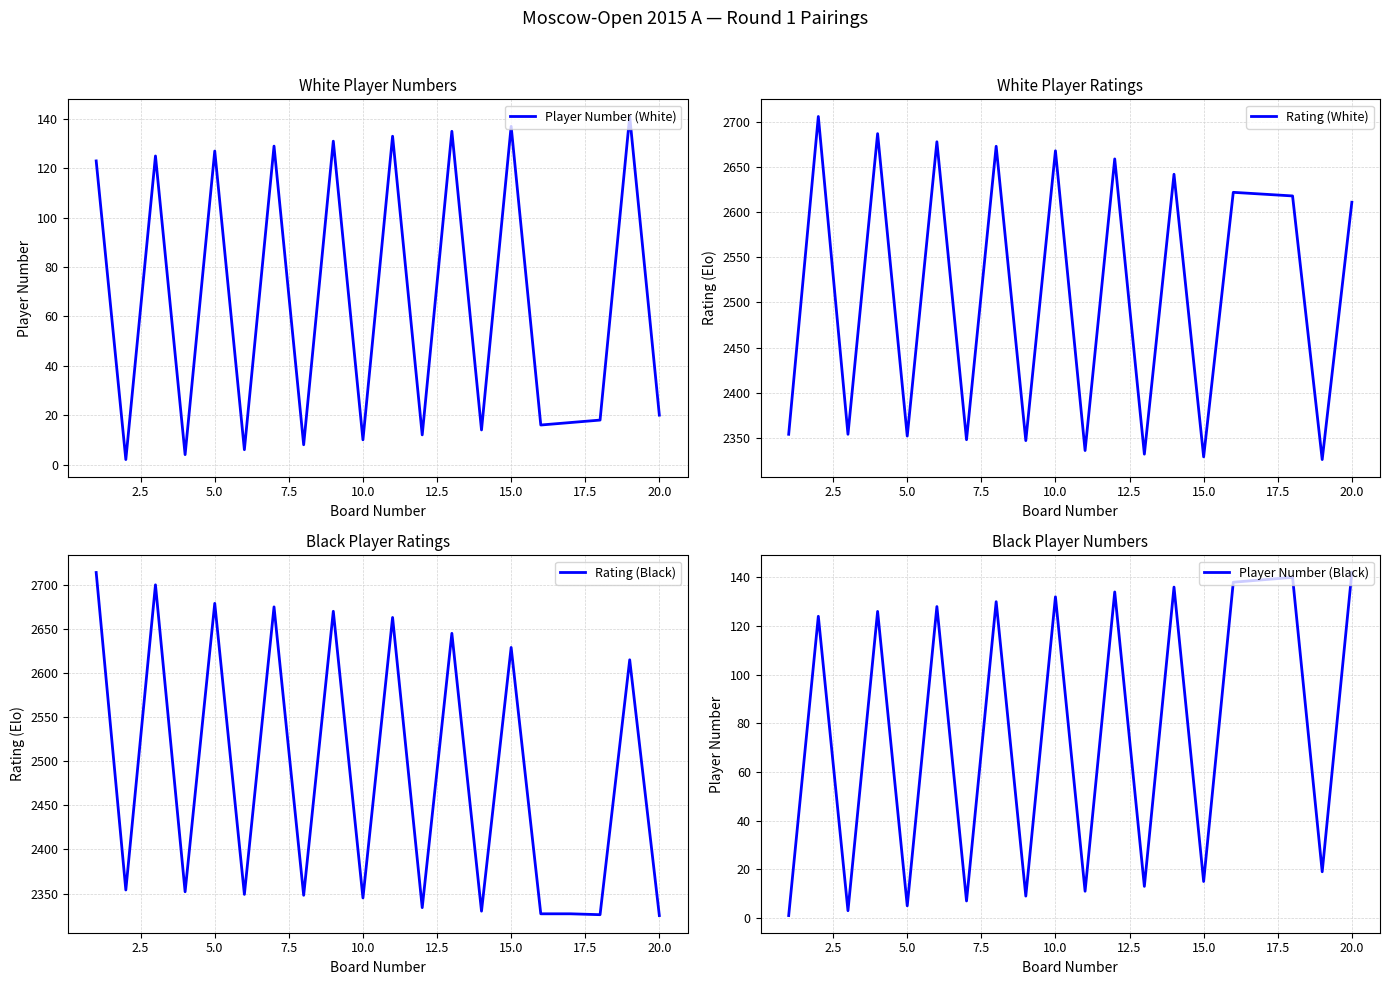

The value of Player Number (White) at 15.0 is 186. True or false?

False